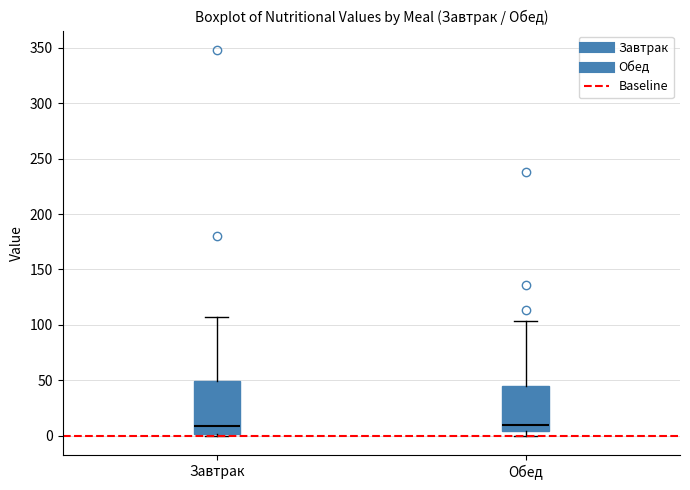

Reading left to right, transcribe this box plot: for each box, give where its median line is, the range the box spans, and where its two whiskers end, as read against the y-axis. The values are not printed on the chart, so give them approximately, as read against the axis.

Завтрак: median 10, box 0 to 50, whiskers 0 (just below the box's lower edge) to 105
Обед: median 10, box 5 to 45, whiskers 0 to 105